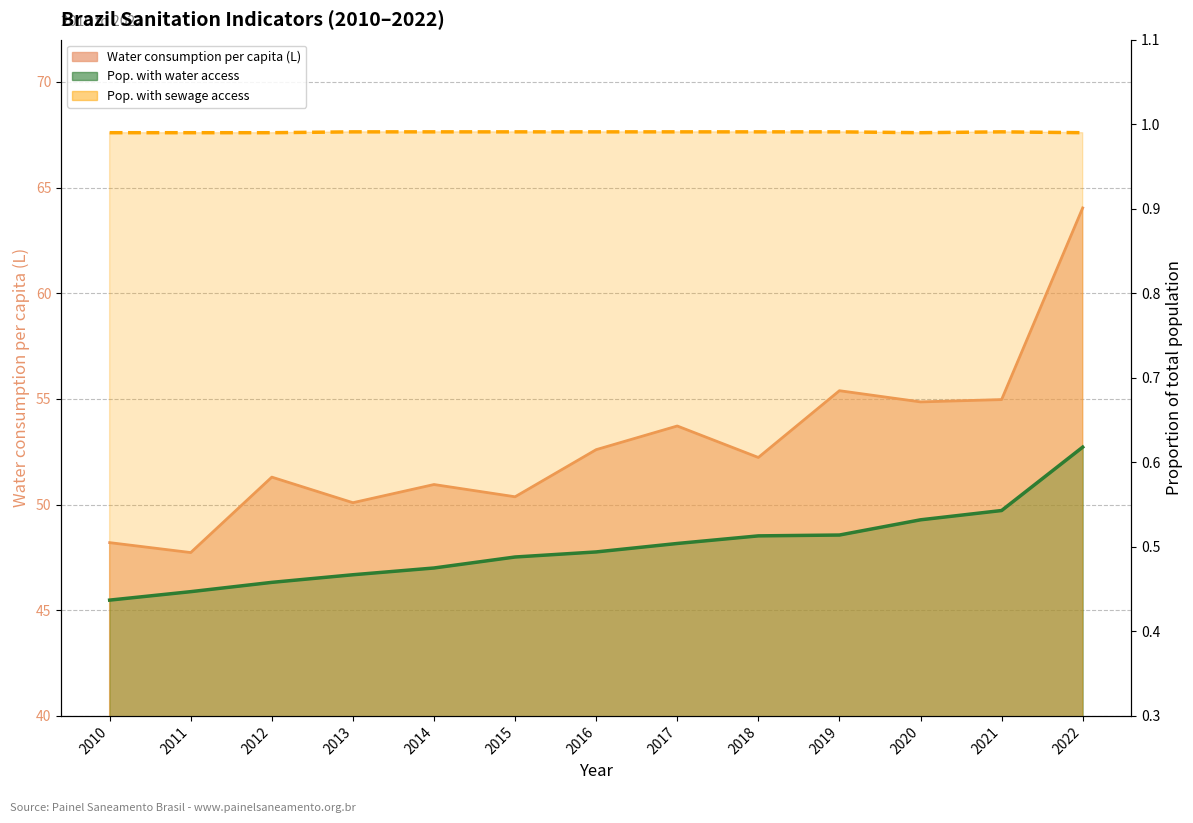

What is the sum of all Water consumption per capita (L) values?

686.5